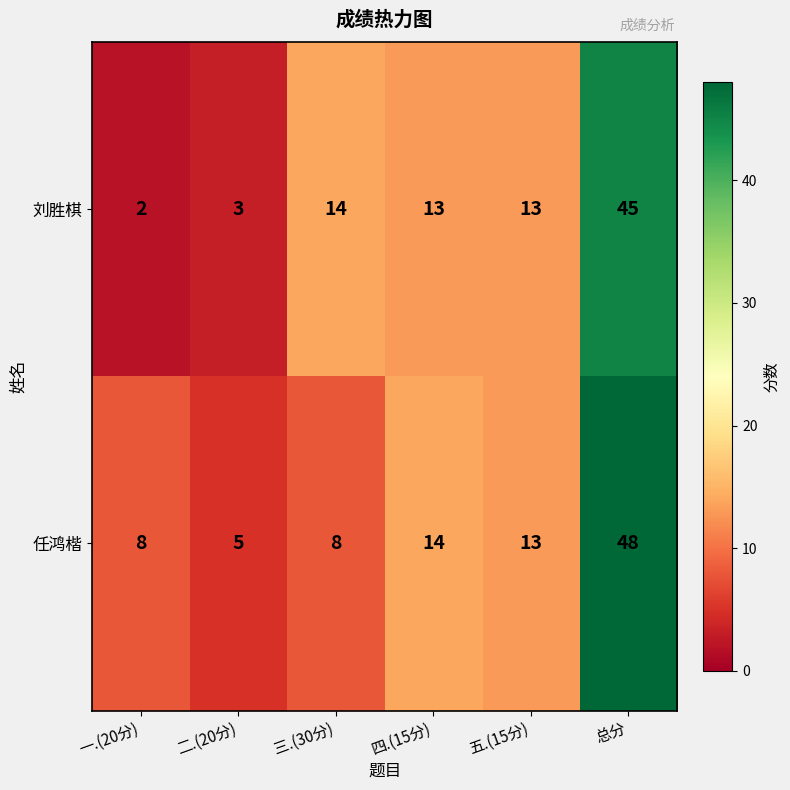

Which series changed the most between 一.(20分) and 五.(15分)?

刘胜棋